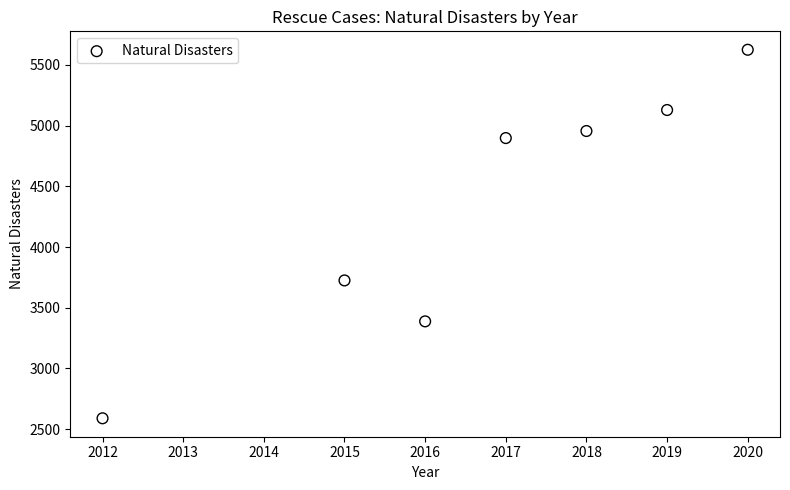

What Y value in the scatter plot is closest to 4107?

3725